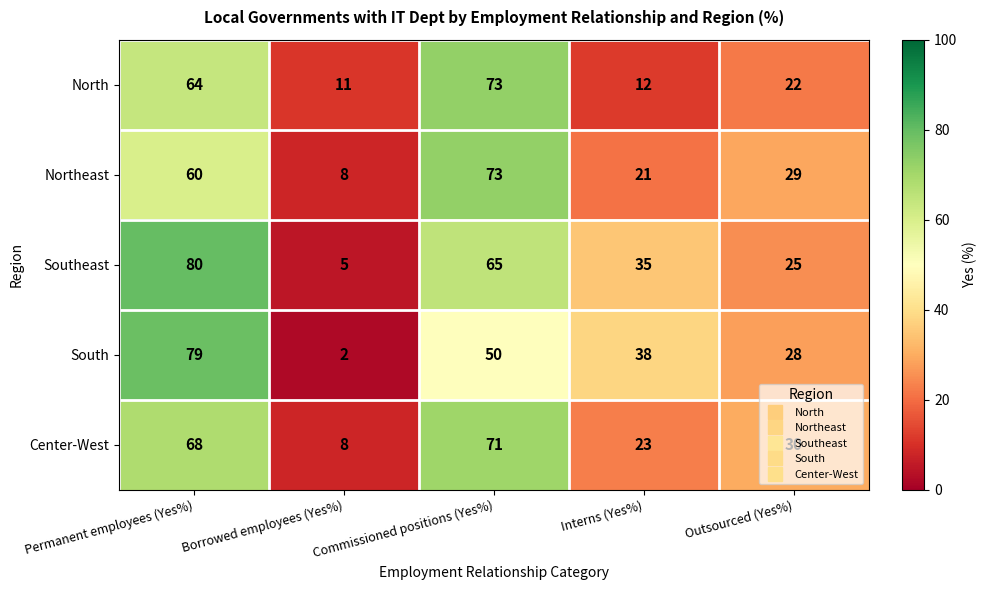

The Northeast series shows 29 at Outsourced (Yes%). True or false?

True